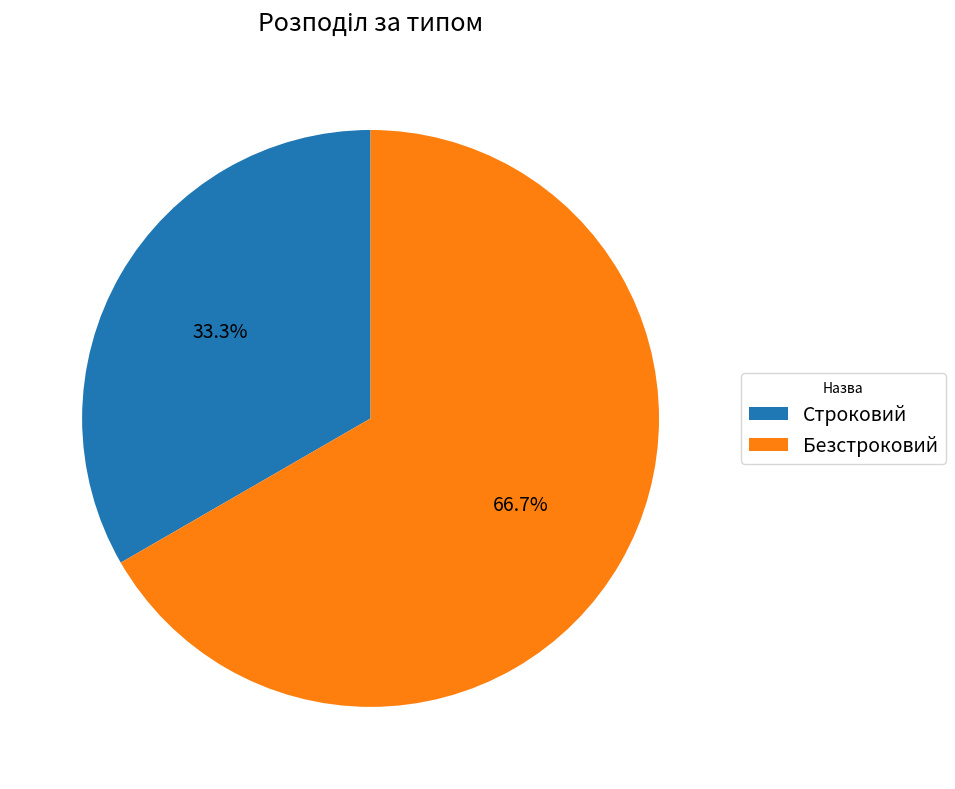

How many segments does this pie chart have?

2